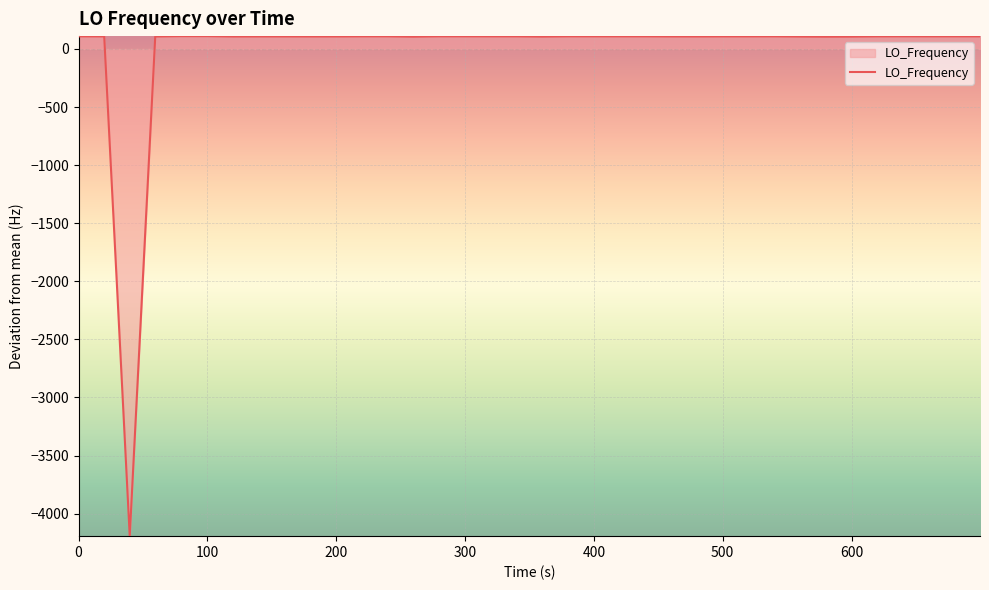

What is the maximum value shown in the chart?

109.7